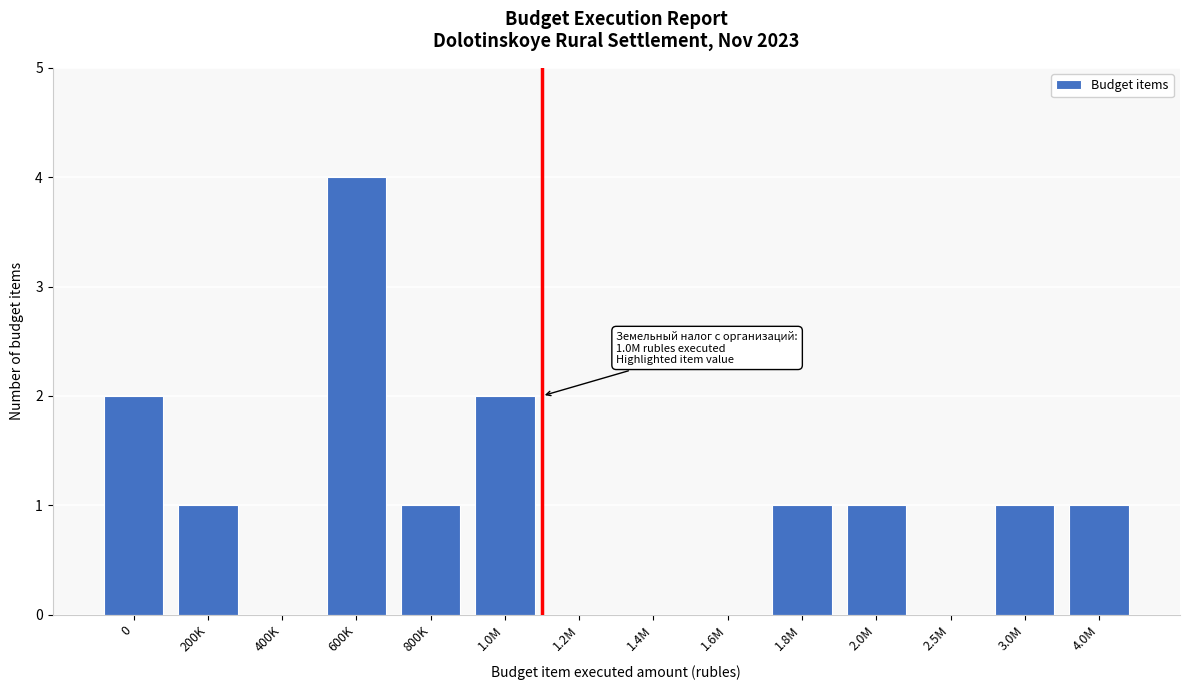

Reading left to right, list all the values displayed in this chart.

0=2	200K=1	400K=0	600K=4	800K=1	1.0M=2	1.2M=0	1.4M=0	1.6M=0	1.8M=1	2.0M=1	2.5M=0	3.0M=1	4.0M=1